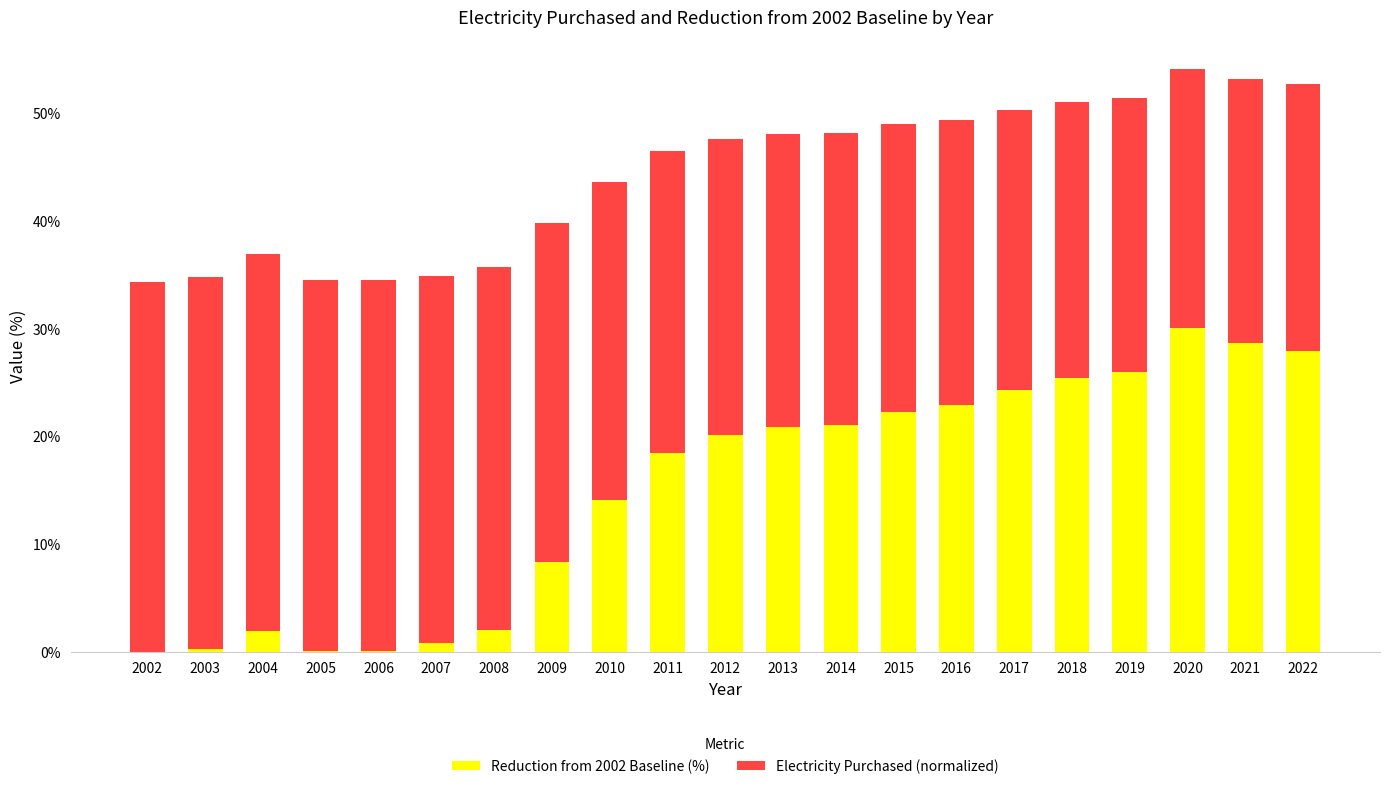

How many data points does each series have?

21